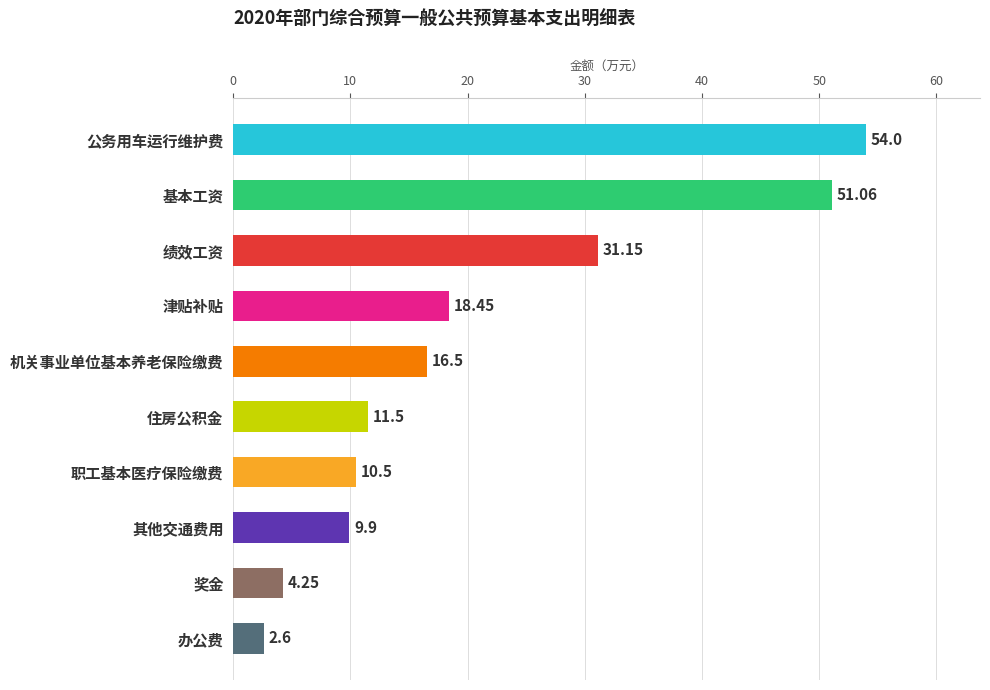

How many values are below 16?

5